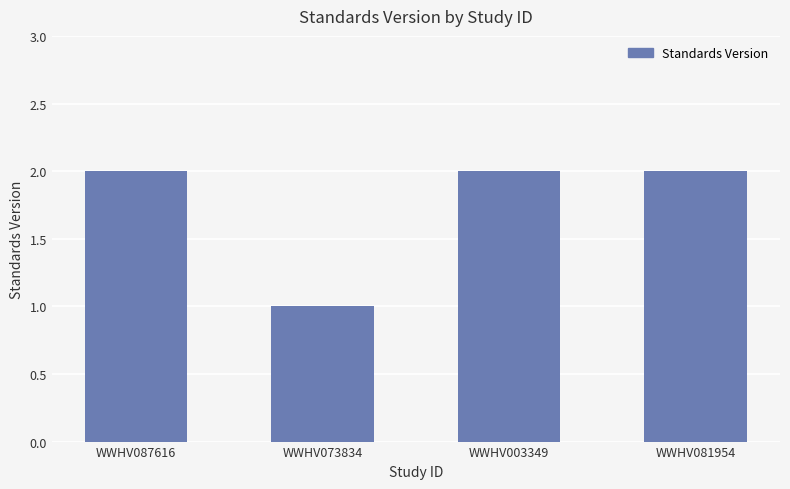

True or false: the data shows 1 at WWHV073834.

True